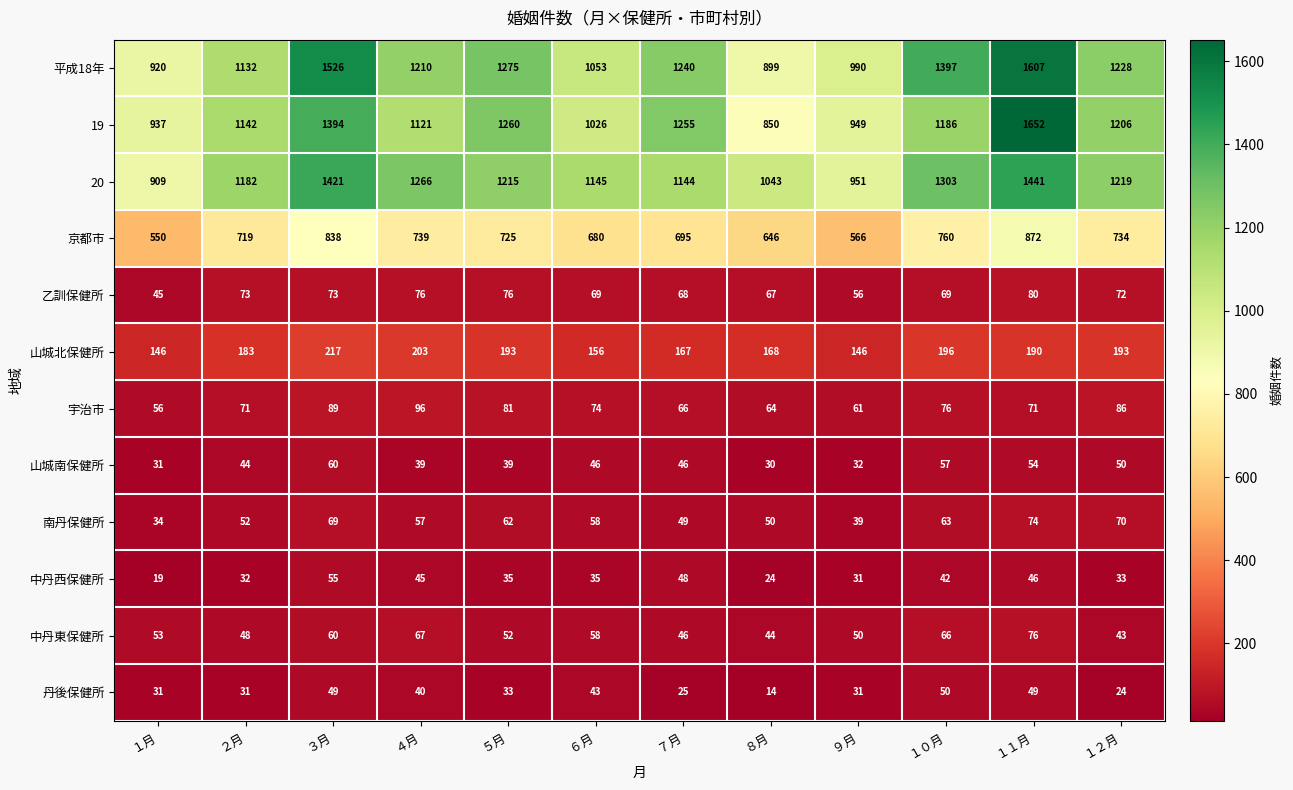

How many categories are shown in the chart?

12